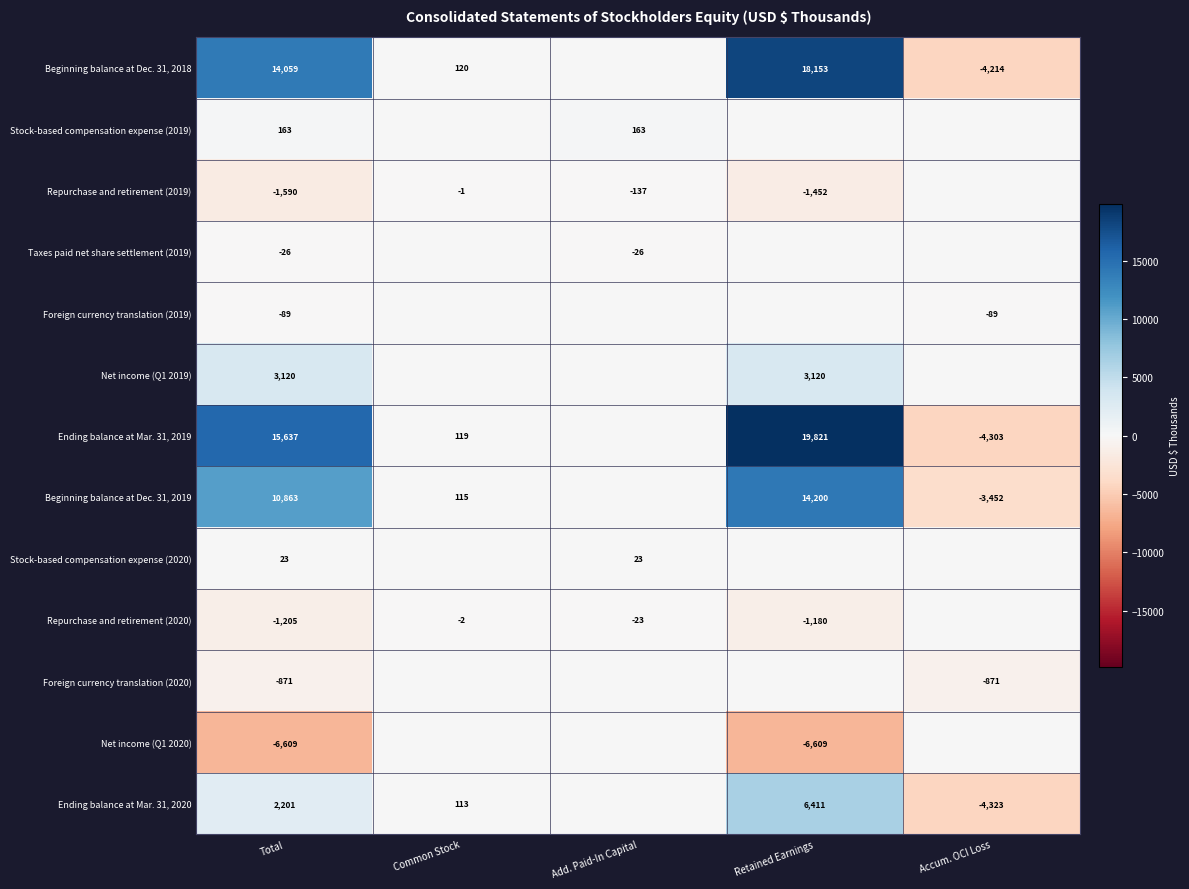

What is the total value across all series at Total?

35676